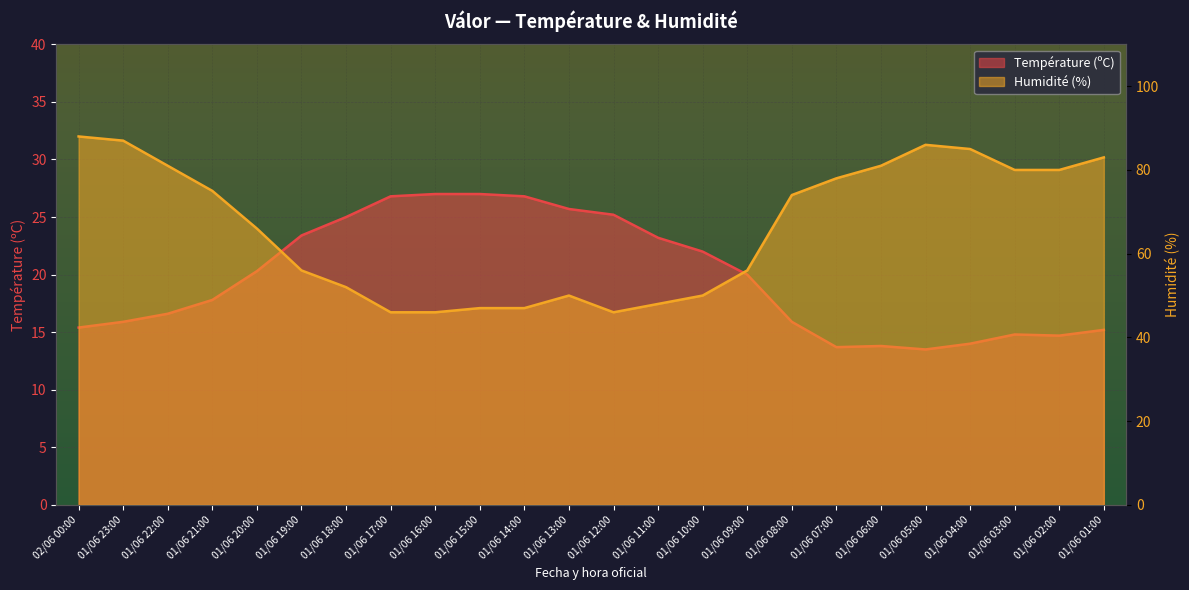

Where is the first local minimum for Température (ºC)?

01/06 07:00